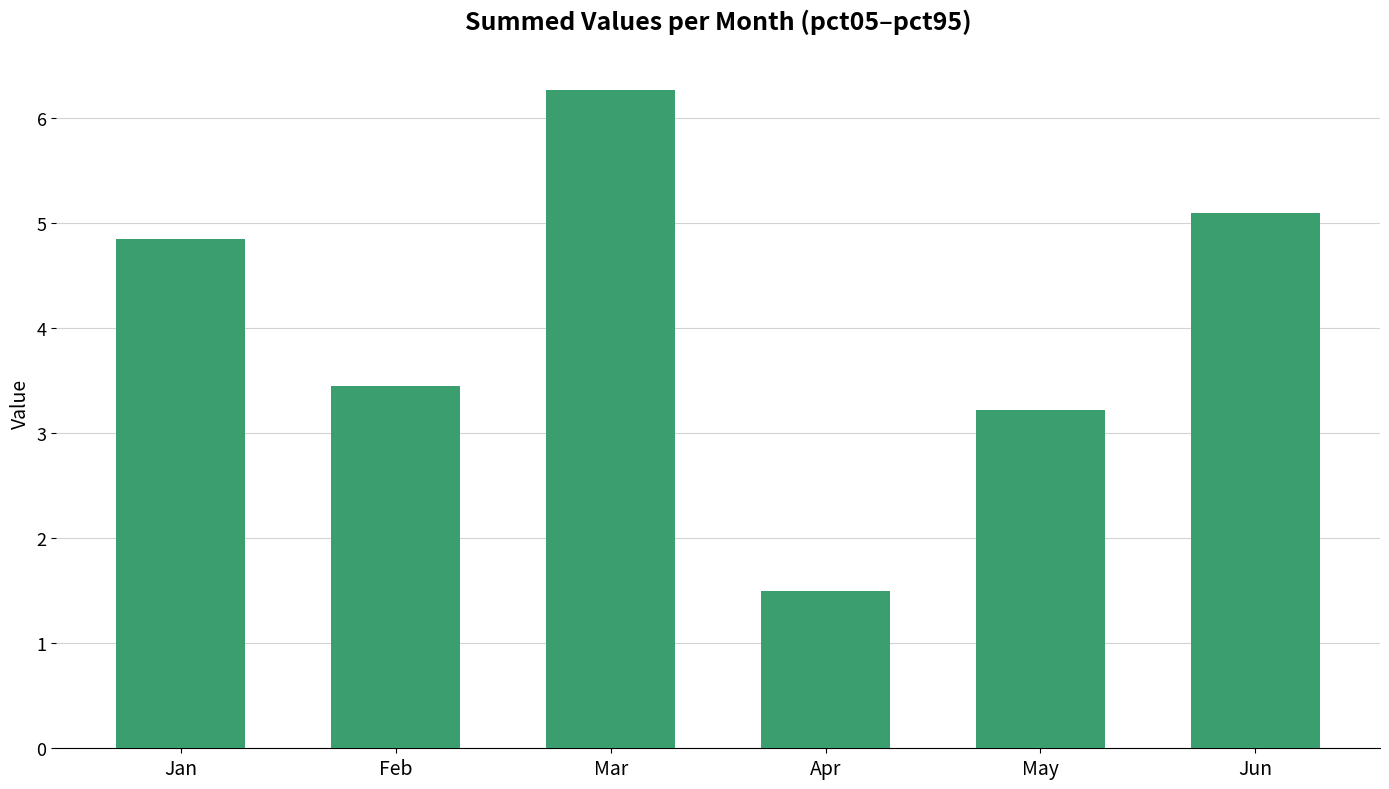

What is the value of the 6th bar from the left?

5.1